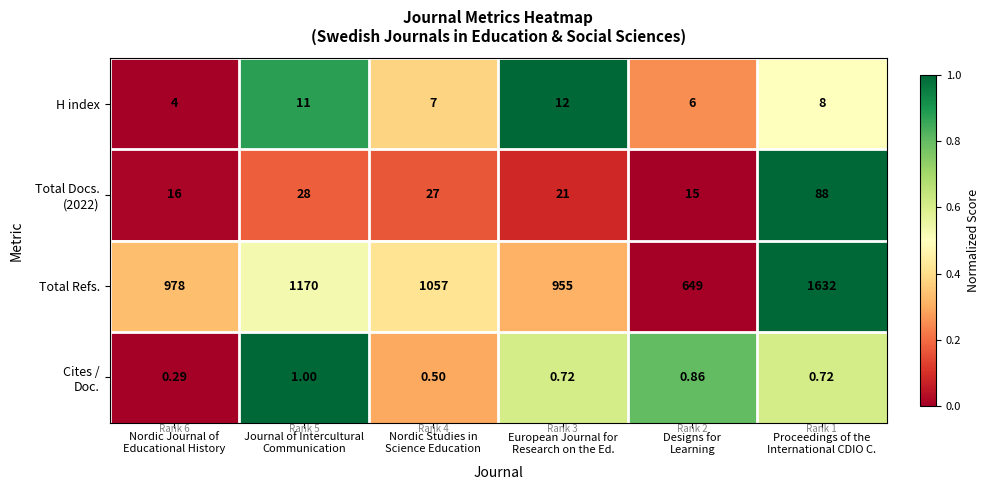

Between Nordic Studies in
Science Education and Designs for
Learning, which series saw the biggest shift?

Total Refs.